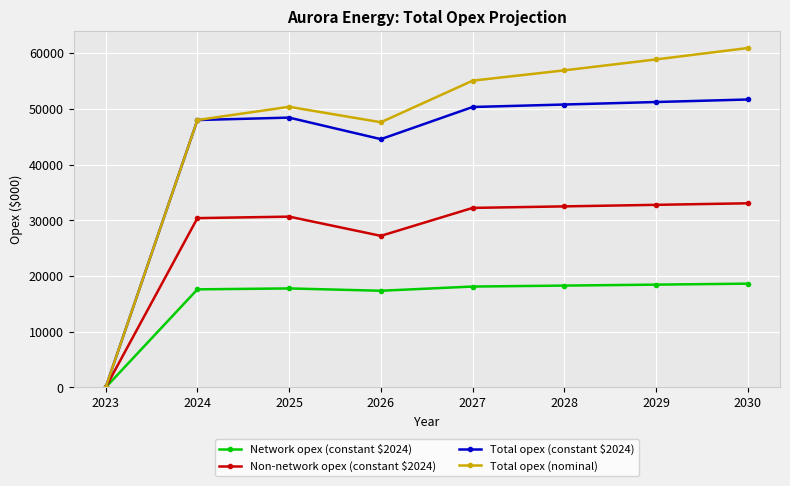

Is it true that Non-network opex (constant $2024) equals 33052.2 at 2030?

True